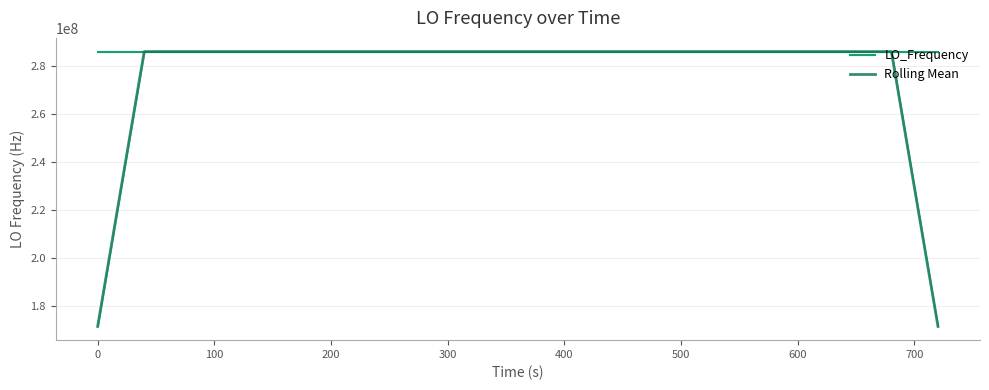

Reading left to right, what are all the values shown in this chart?

LO_Frequency: 286047005.9	286047004.9	286047001.4	286046999.3	286046995.1	286046994.7	286046994.7	286047000.4	286047003.9	286047005.1	286047004.6	286047014.3	286047006.8	286046994.6	286046998.8	286047011.5	286047002.9	286047001.8	286046999.8	286047005.9	286047005.9	286046998.7	286046996.4	286046999.2	286047000.4	286047004.1	286046996.8	286047000.5	286047001.0	286046995.1	286046999.6	286046993.0	286046999.4	286046998.3	286046998.3	286047003.8	286046995.9	286046996.5	286047006.8	286047004.2
Rolling Mean: 171628202.4	228837602.3	286047001.3	286046999.1	286046997.0	286046996.8	286046997.8	286046999.8	286047001.7	286047005.7	286047006.9	286047005.1	286047003.8	286047005.2	286047002.9	286047001.9	286047003.0	286047004.4	286047003.3	286047002.4	286047001.3	286047001.2	286047000.1	286046999.8	286046999.4	286047000.2	286047000.6	286046999.5	286046998.6	286046997.8	286046997.6	286046997.1	286046997.7	286046998.6	286046999.1	286046998.6	286047000.3	286047001.4	228837600.7	171628201.5